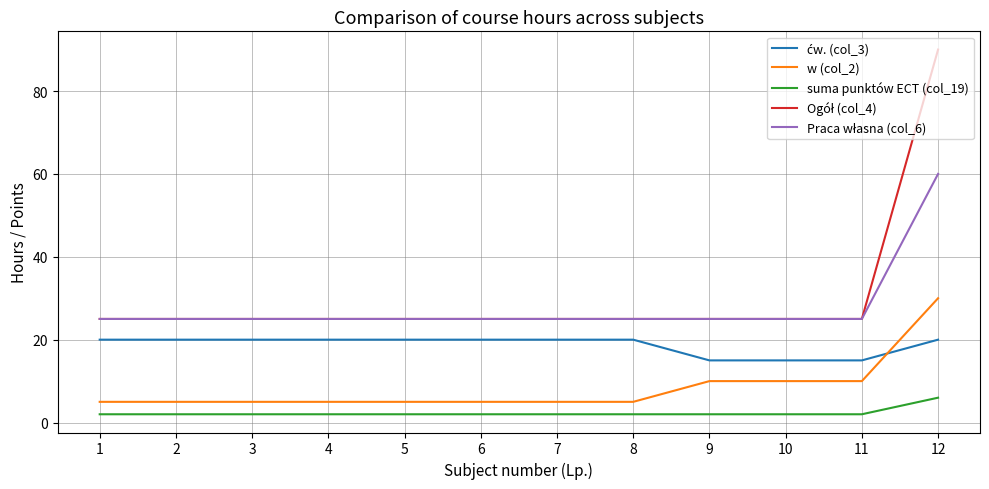

At which category is the sum across all series the highest?

12